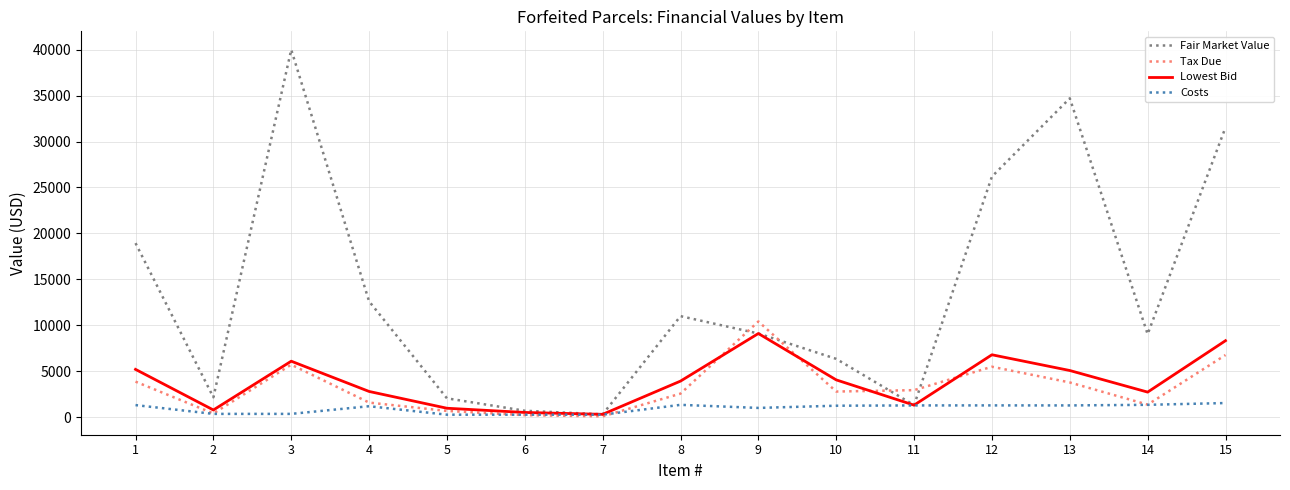

How many interior local peaks does the Fair Market Value series have?

3